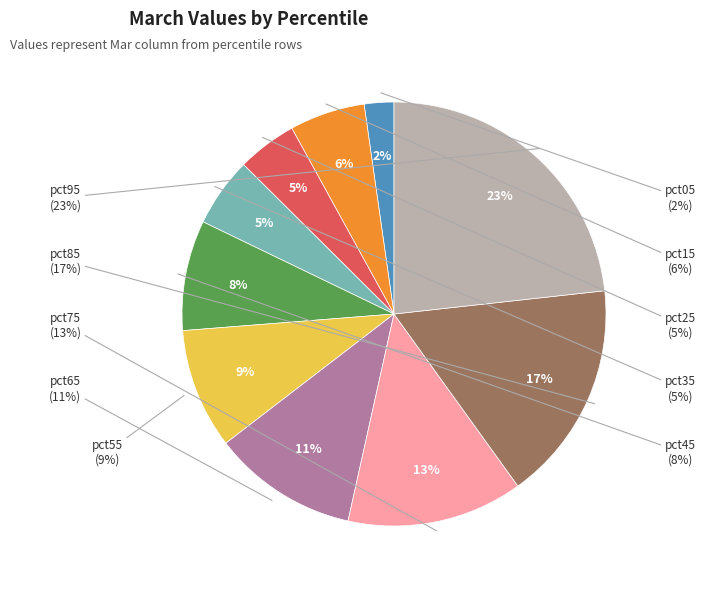

Which category has the smallest portion of the pie?

pct05